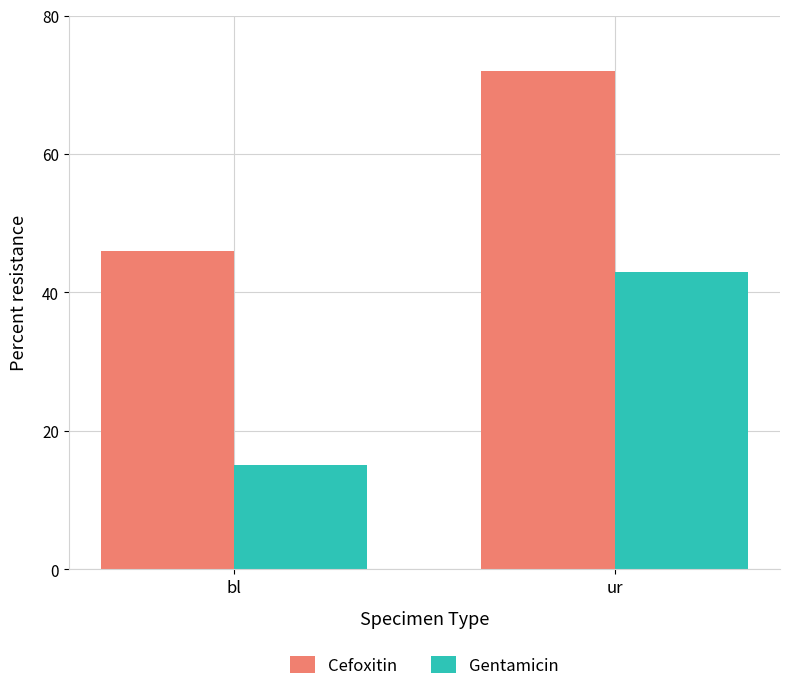

What is the sum of all Cefoxitin values?

118